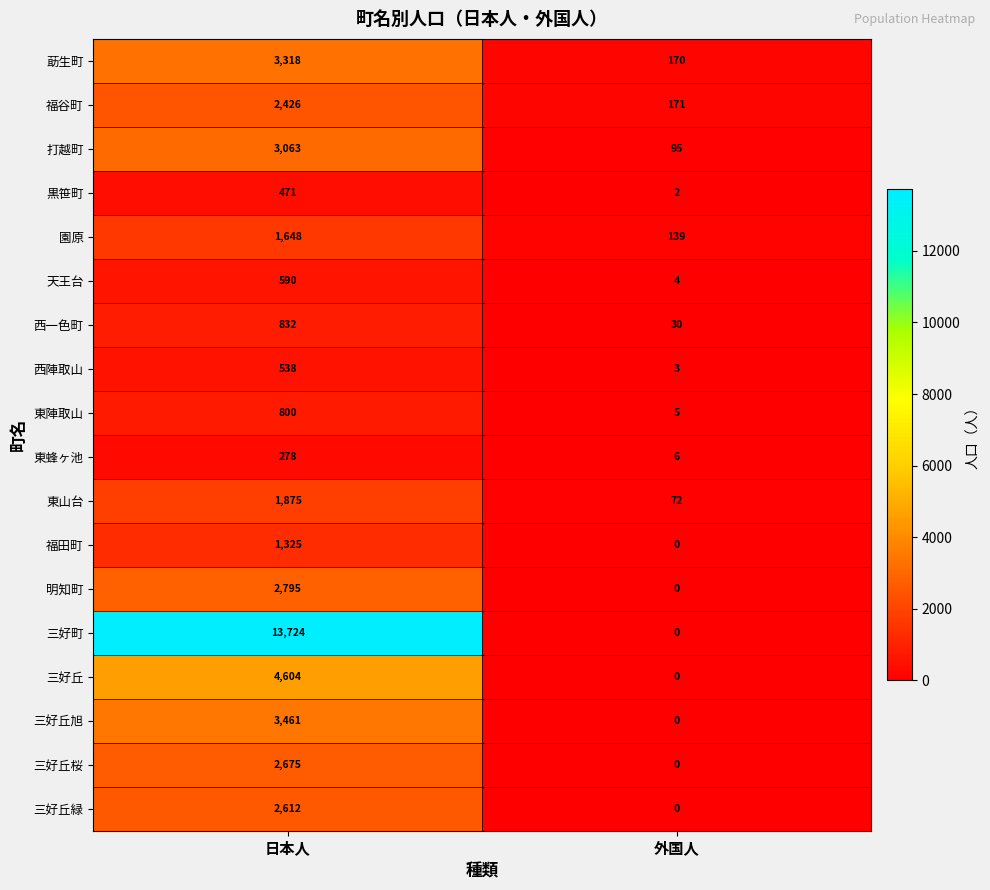

At which category is the sum across all series the highest?

日本人